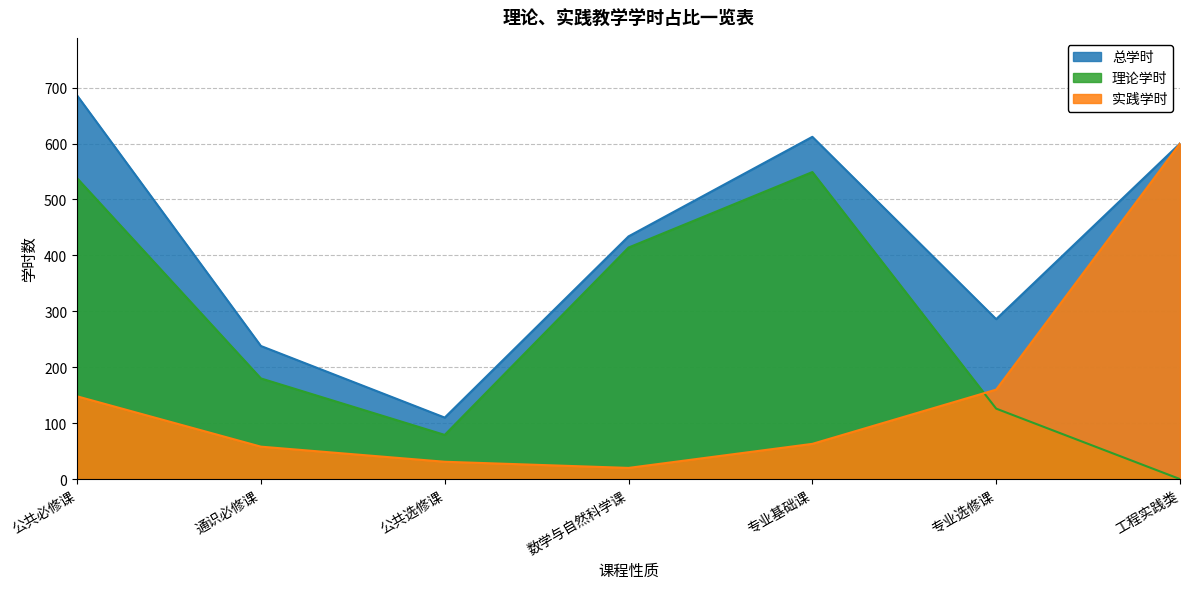

True or false: 总学时 has more than 1 points higher than both neighbors.

False